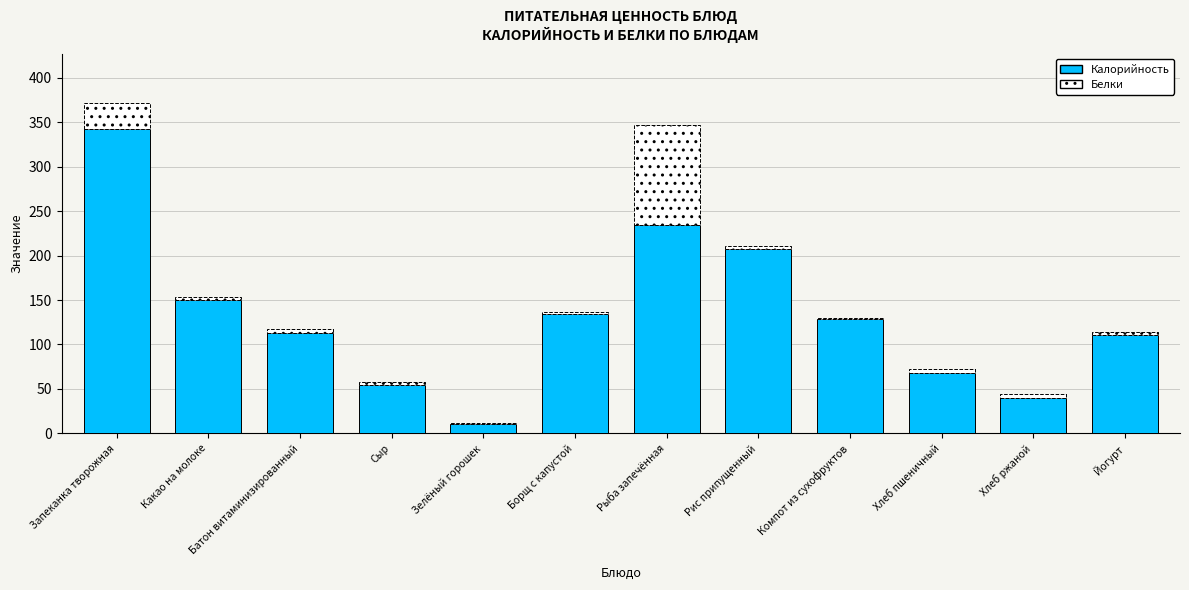

At which label does Калорийность reach its peak?

Запеканка творожная